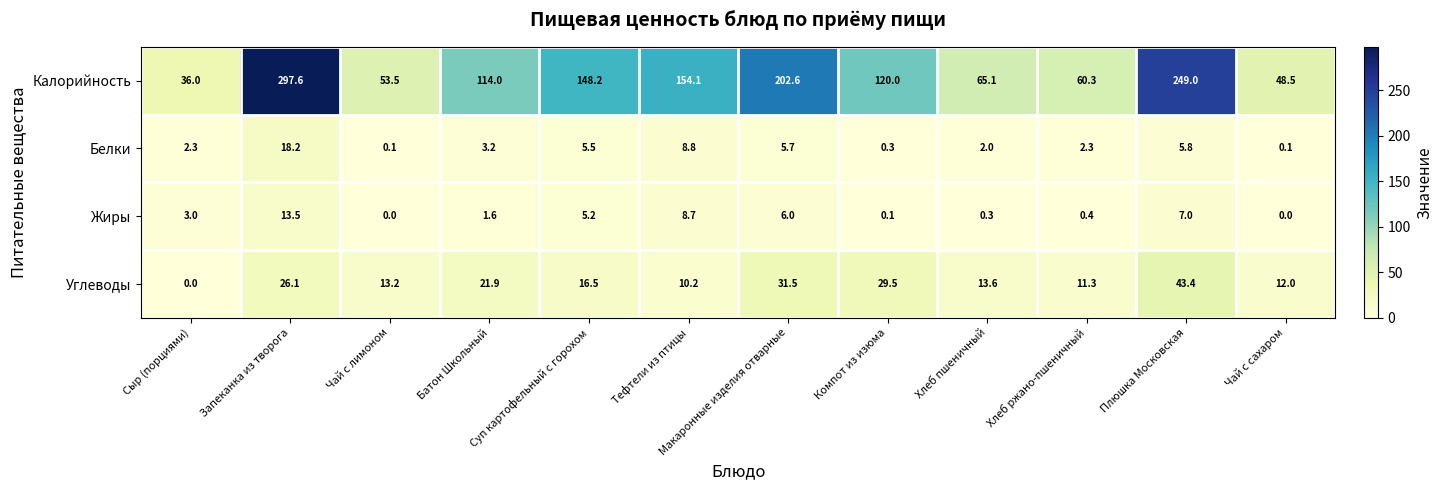

What is the highest value of the Калорийность series?

297.6